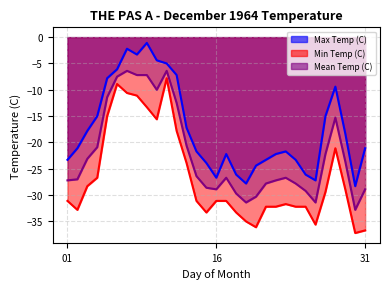

Reading right to left, list all the values displayed in this chart.

Max Temp (C): -21.1	-28.3	-18.3	-9.4	-15.0	-27.2	-26.1	-23.3	-21.7	-22.2	-23.3	-24.4	-27.8	-26.1	-22.2	-26.7	-23.9	-21.7	-17.2	-7.2	-5.0	-4.4	-1.1	-3.3	-2.2	-6.1	-7.8	-15.0	-17.8	-21.1	-23.3
Min Temp (C): -36.7	-37.2	-28.9	-21.1	-29.4	-35.6	-32.2	-32.2	-31.7	-32.2	-32.2	-36.1	-35.0	-33.3	-31.1	-31.1	-33.3	-31.1	-23.9	-17.8	-7.8	-15.6	-13.3	-11.1	-10.6	-8.9	-15.0	-26.7	-28.3	-32.8	-31.1
Mean Temp (C): -28.9	-32.8	-23.6	-15.3	-22.2	-31.4	-29.2	-27.8	-26.7	-27.2	-27.8	-30.3	-31.4	-29.7	-26.7	-28.9	-28.6	-26.4	-20.6	-12.5	-6.4	-10.0	-7.2	-7.2	-6.4	-7.5	-11.4	-20.9	-23.1	-27.0	-27.2